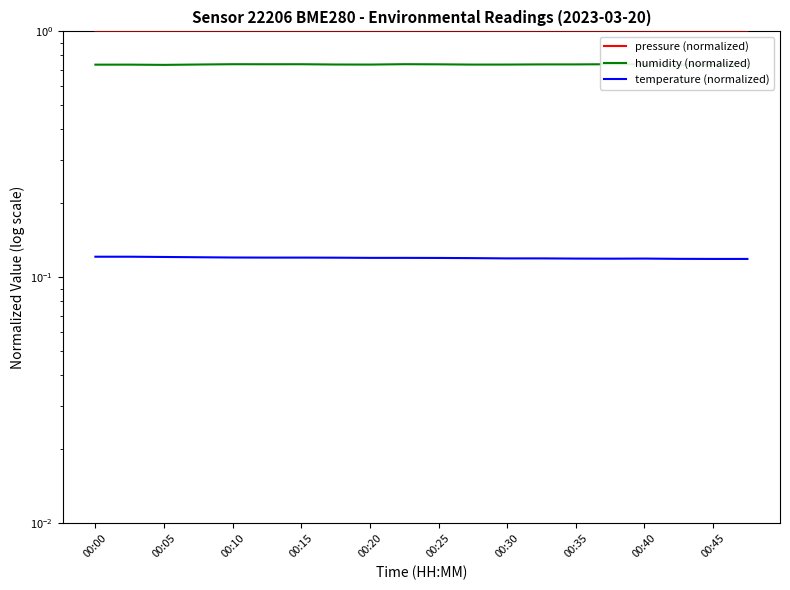

List the series in order of their overall mean, highest first.

pressure (normalized), humidity (normalized), temperature (normalized)